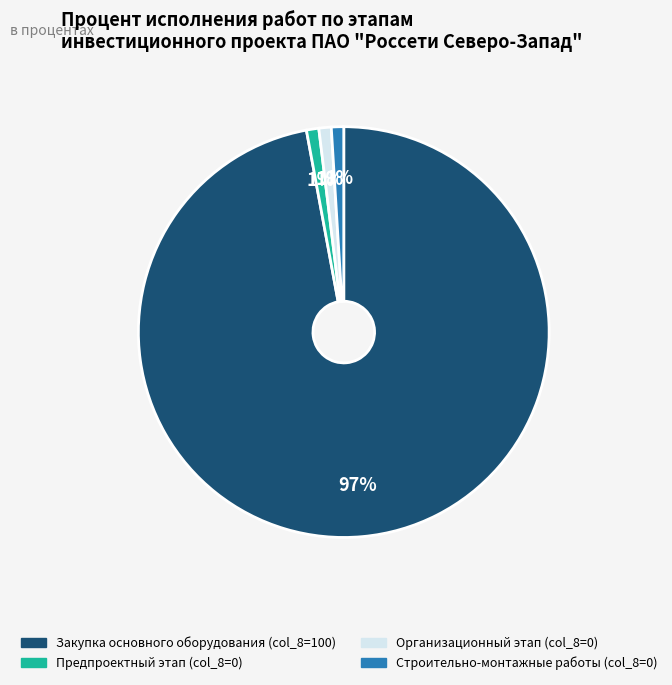

Does any single category account for the majority?

Yes